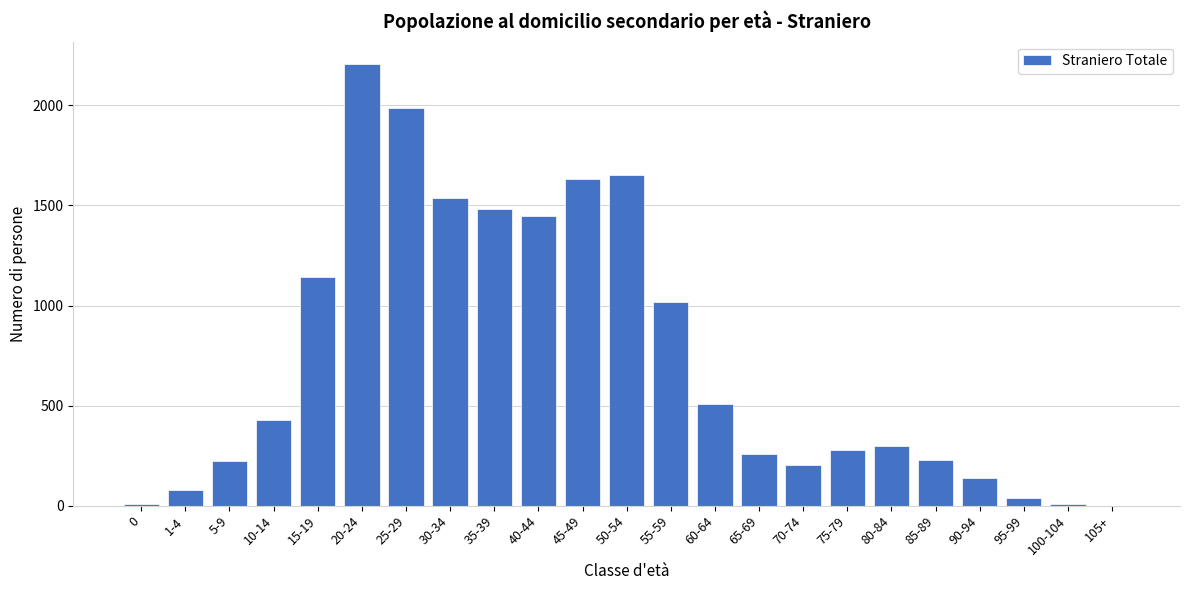

What is the maximum value shown in the chart?

2208